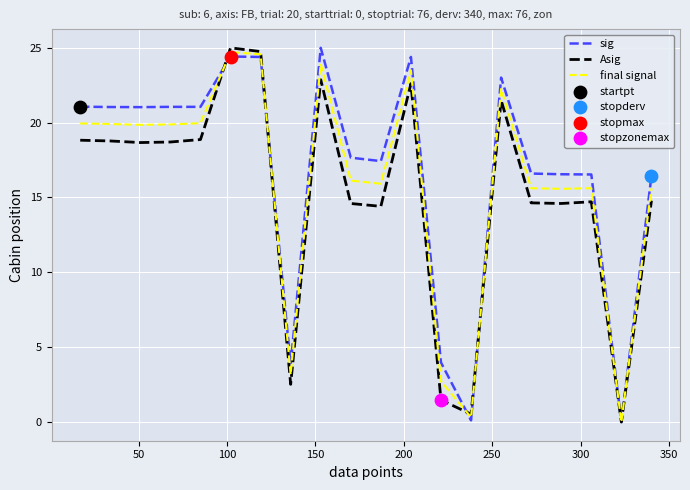

What is the highest value of the final signal series?

24.7